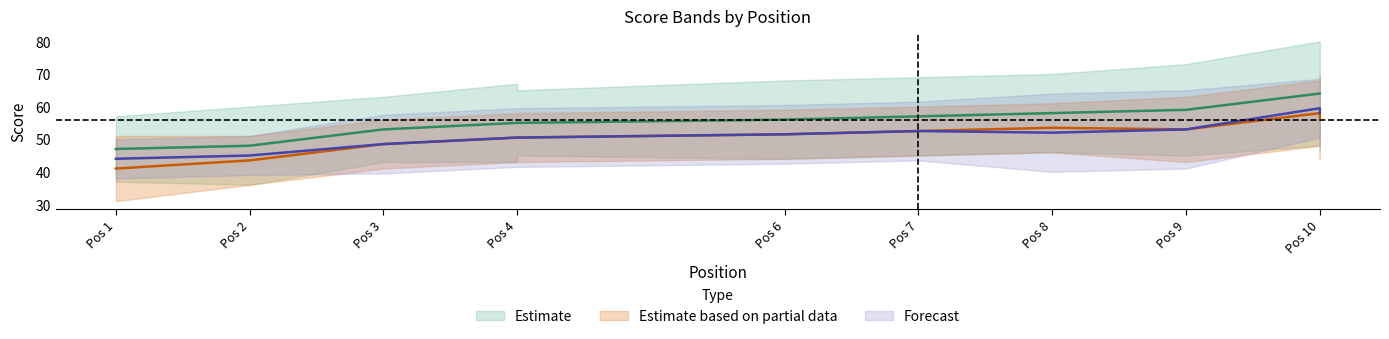

Is it true that round_total_score equals 59 at 9?

True